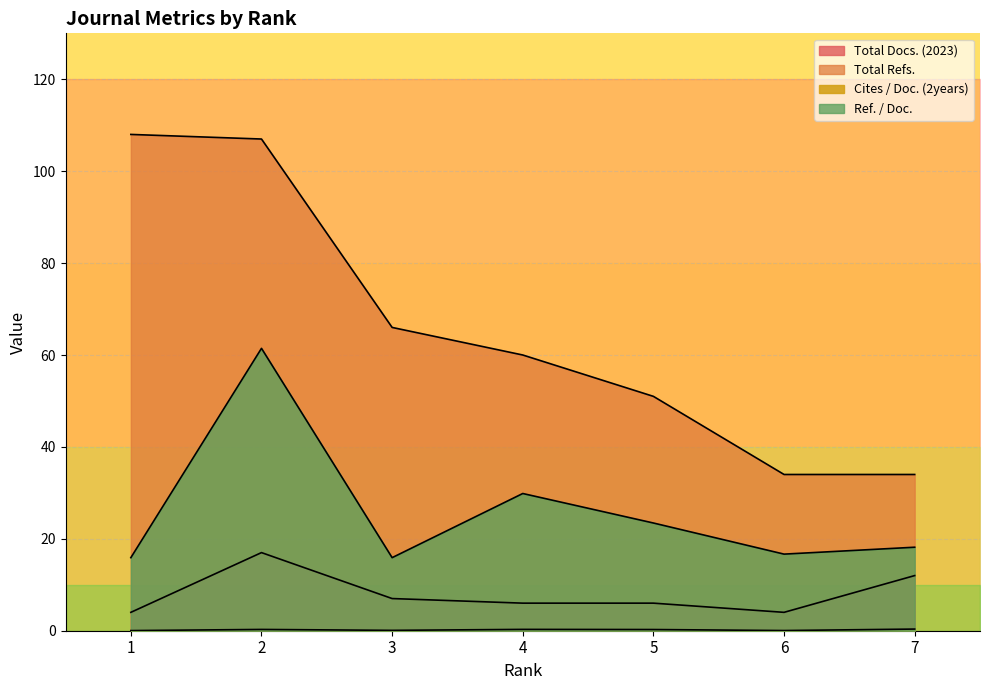

Reading right to left, transcribe all the data shown in this chart.

Total Docs. (2023): 12.0	4.0	6.0	6.0	7.0	17.0	4.0
Total Refs.: 34.0	34.0	51.0	60.0	66.0	107.0	108.0
Cites / Doc. (2years): 0.4	0.0	0.3	0.3	0.1	0.3	0.0
Ref. / Doc.: 18.2	16.7	23.4	29.9	15.9	61.5	15.9